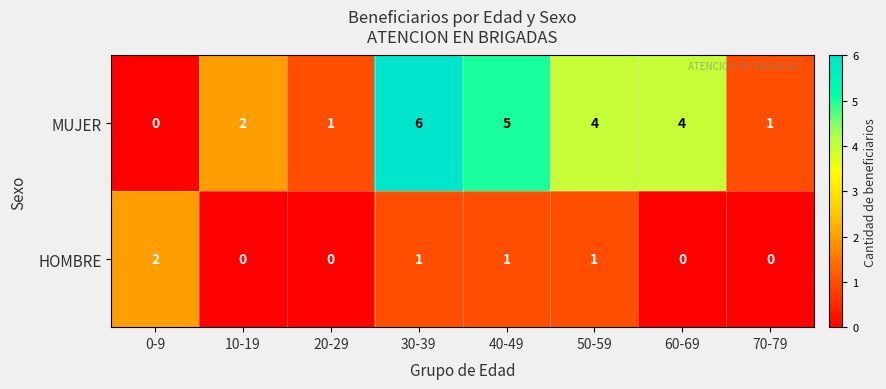

Reading left to right, what are all the values shown in this chart?

MUJER: 0	2	1	6	5	4	4	1
HOMBRE: 2	0	0	1	1	1	0	0